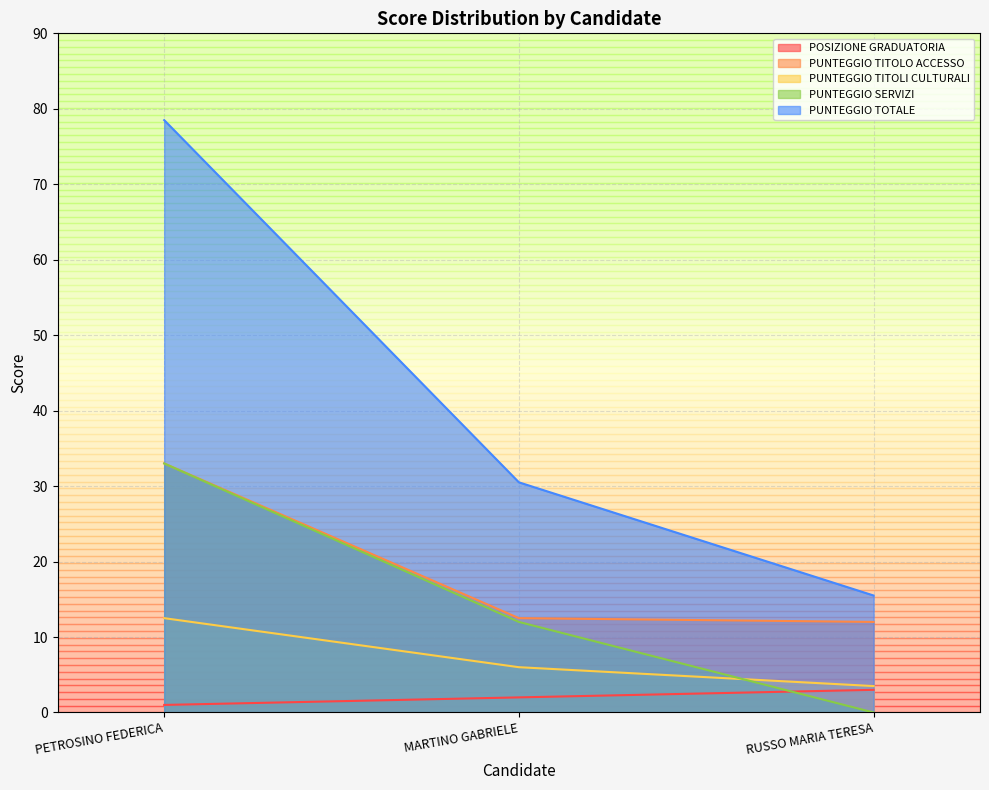

What is the highest value of the PUNTEGGIO TITOLI CULTURALI series?

12.5